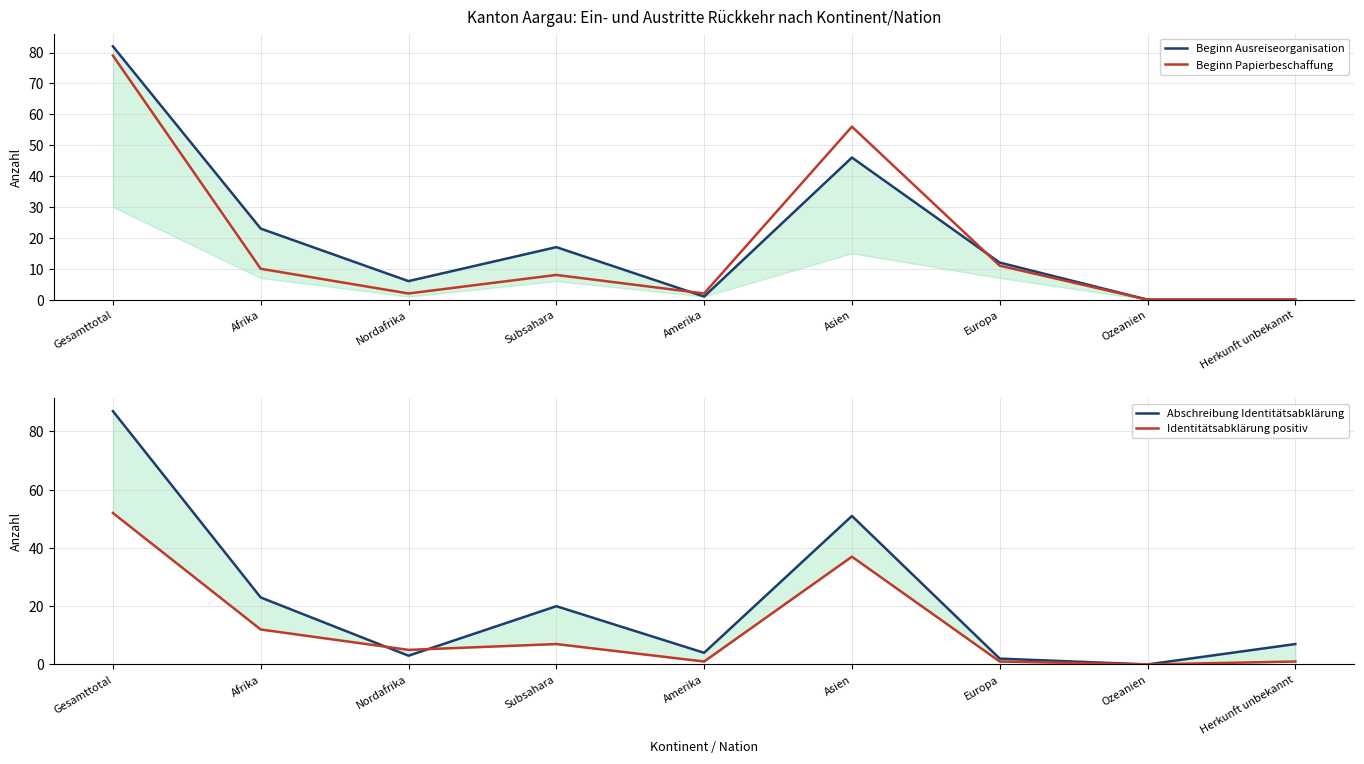

Is the value of Beginn Ausreiseorganisation at Europa greater than the value of Beginn Papierbeschaffung at Gesamttotal?

No